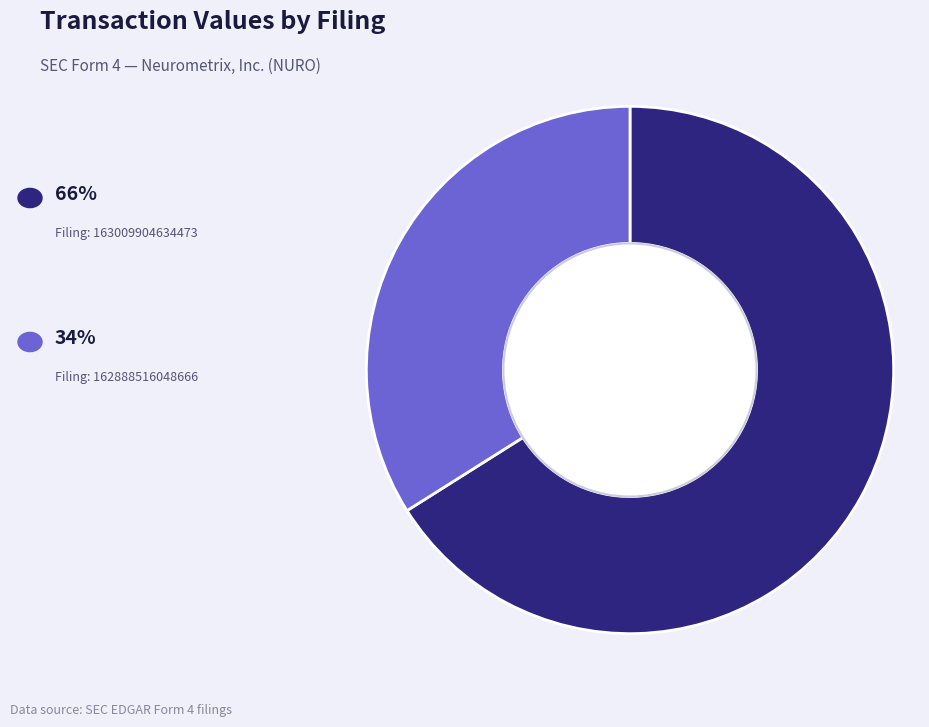

Is there any slice that represents more than half of the pie?

Yes